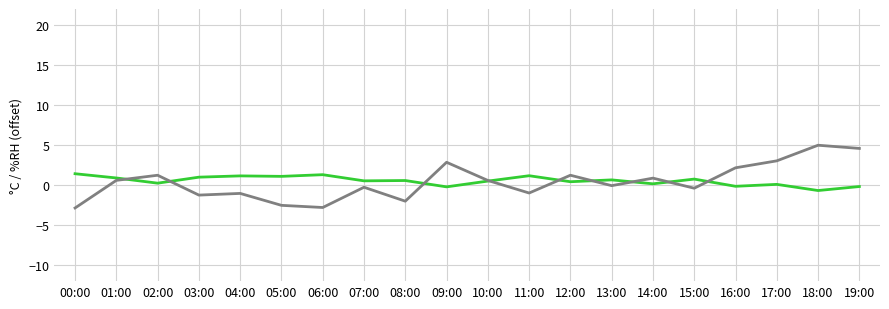

What is the minimum value shown in the chart?

-2.9